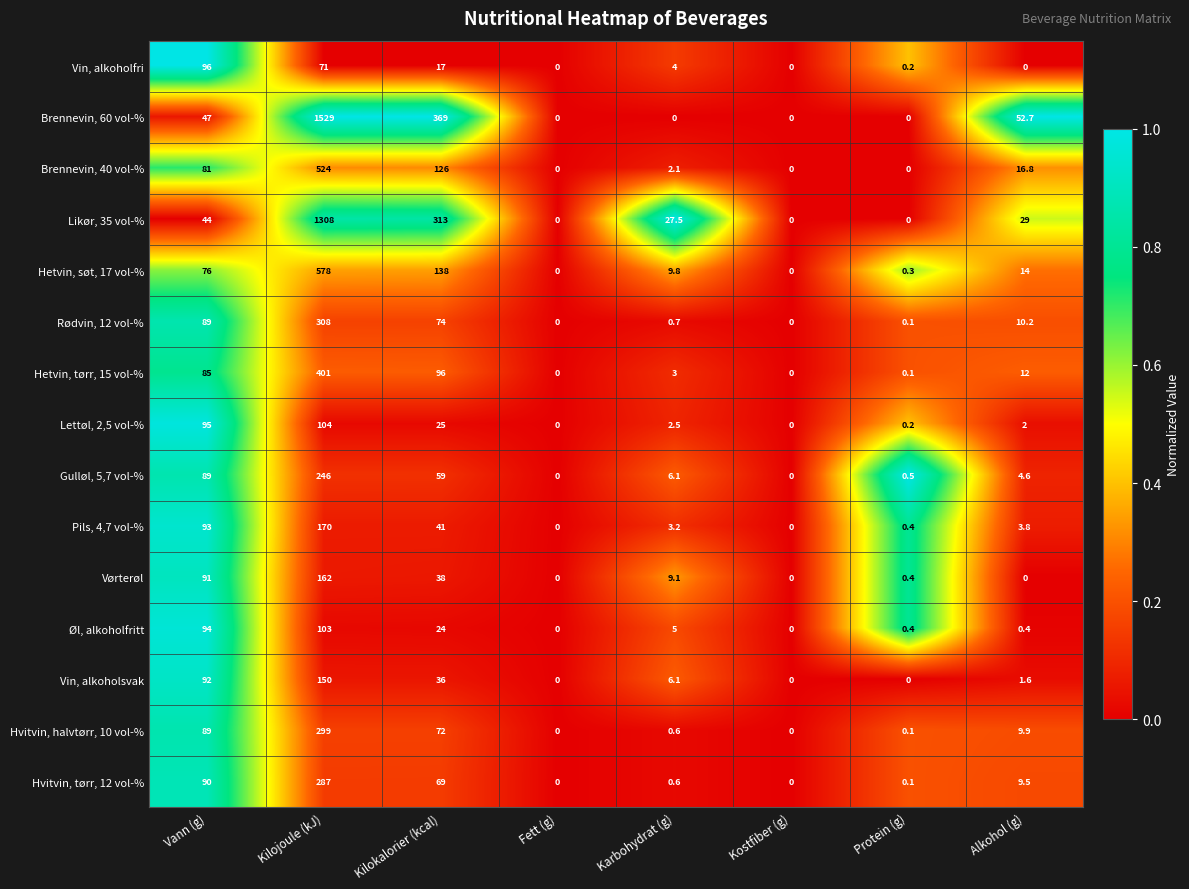

At which category is the sum across all series the highest?

Kilojoule (kJ)